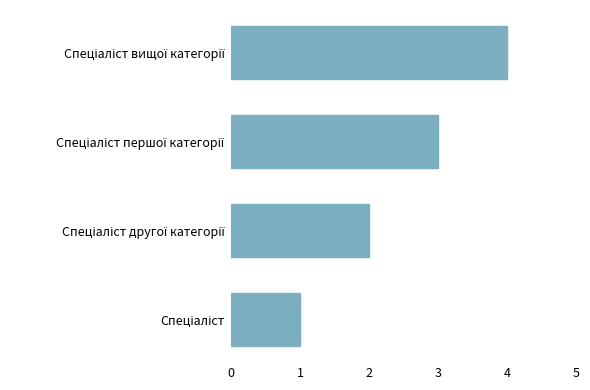

What is the difference between the second highest and second lowest values?

1